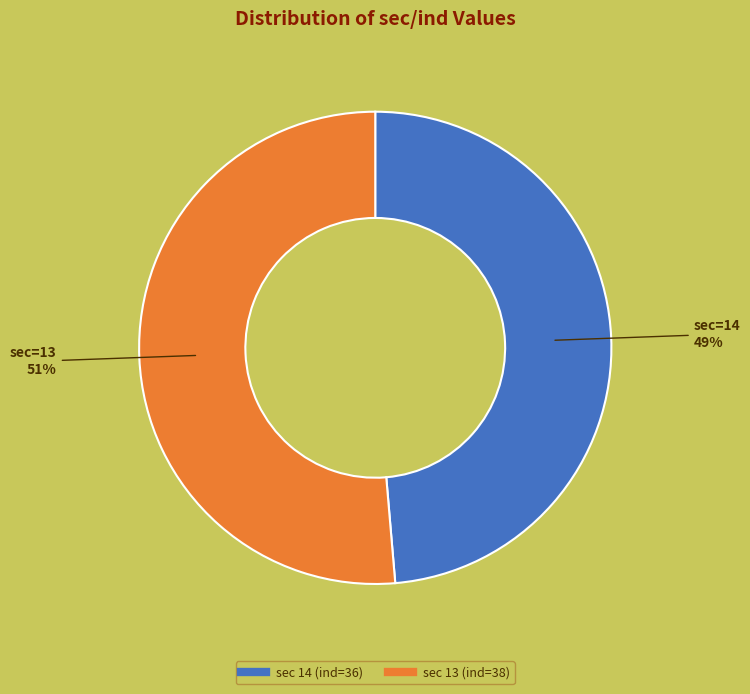

Is there a majority slice in this chart?

Yes